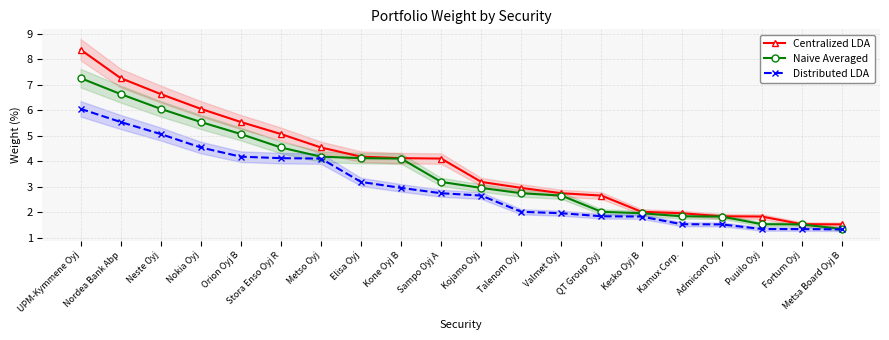

How many categories are shown in the chart?

20